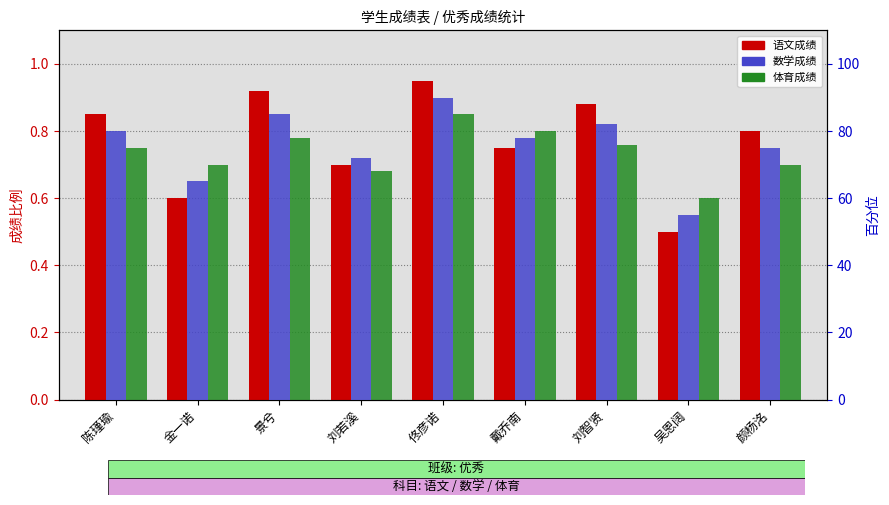

Count the number of data series in this chart.

3